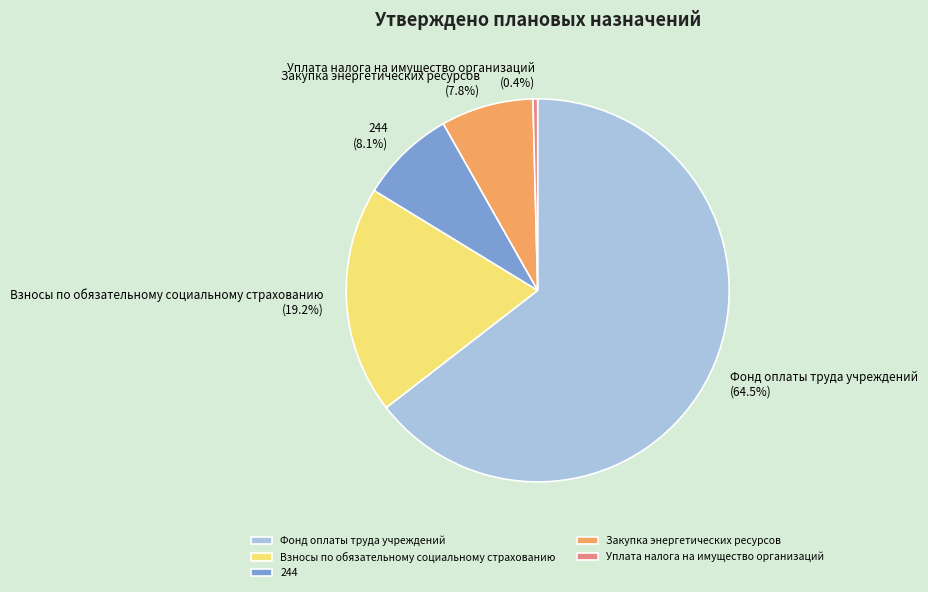

Between Фонд оплаты труда учреждений and Уплата налога на имущество организаций, which is larger?

Фонд оплаты труда учреждений